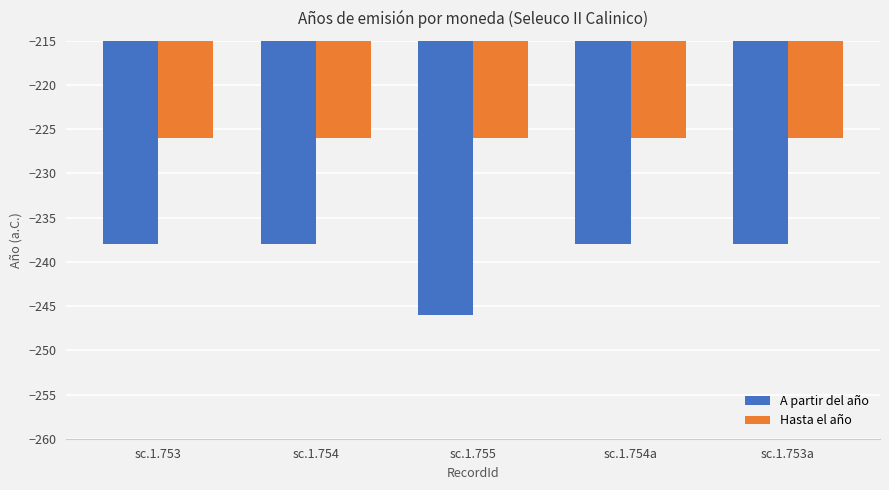

What is the label of the 2nd bar from the left?

sc.1.754